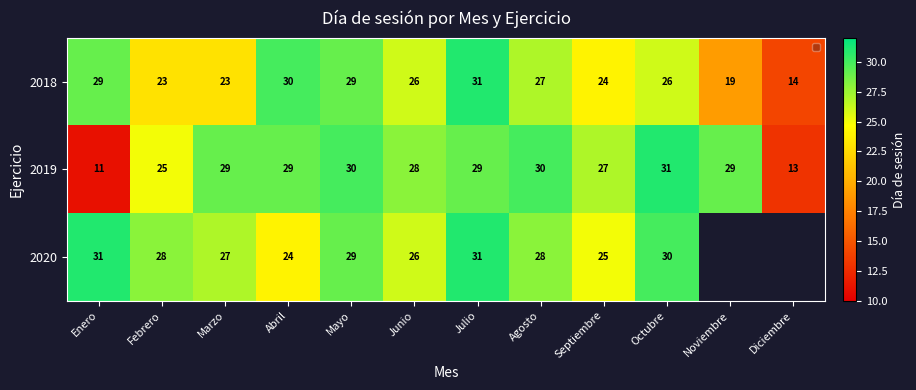

Which category has the lowest value across all series?

Enero